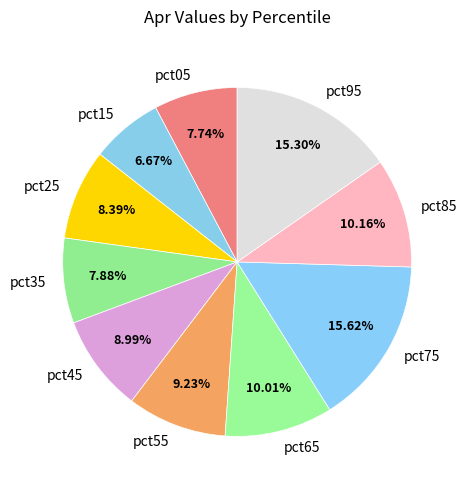

What percentage is the pct05 slice, to the nearest percent?

8%